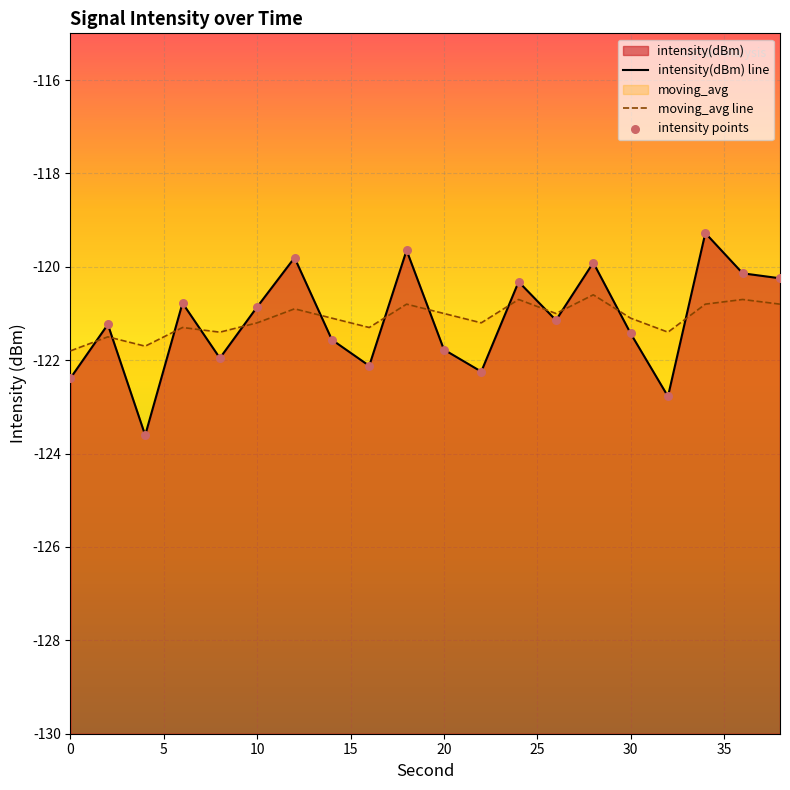

Is the value of moving_avg line at 25 greater than the value of intensity(dBm) line at 17?

No